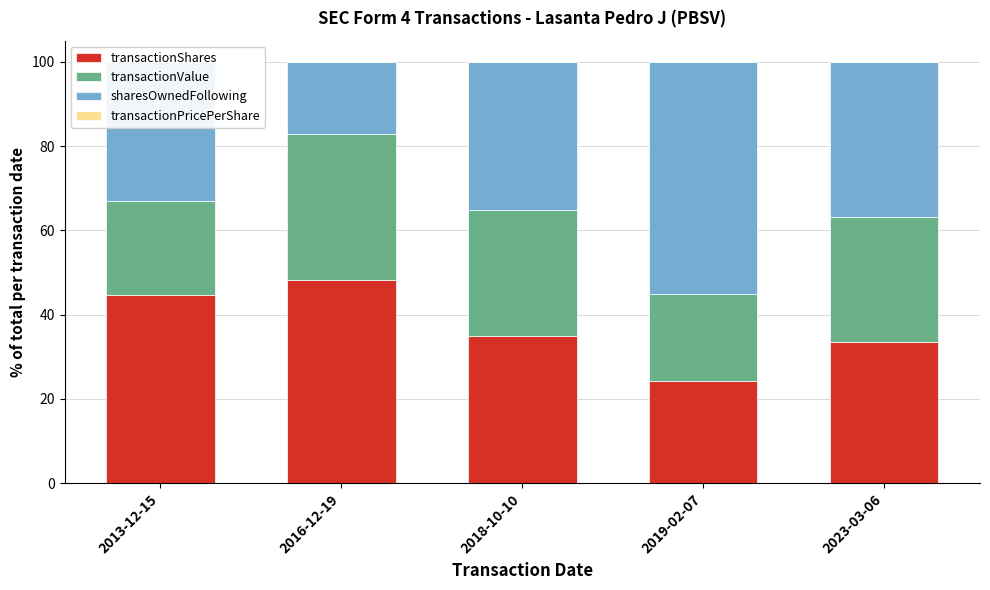

Is the value of transactionShares at 2023-03-06 greater than the value of transactionValue at 2013-12-15?

Yes